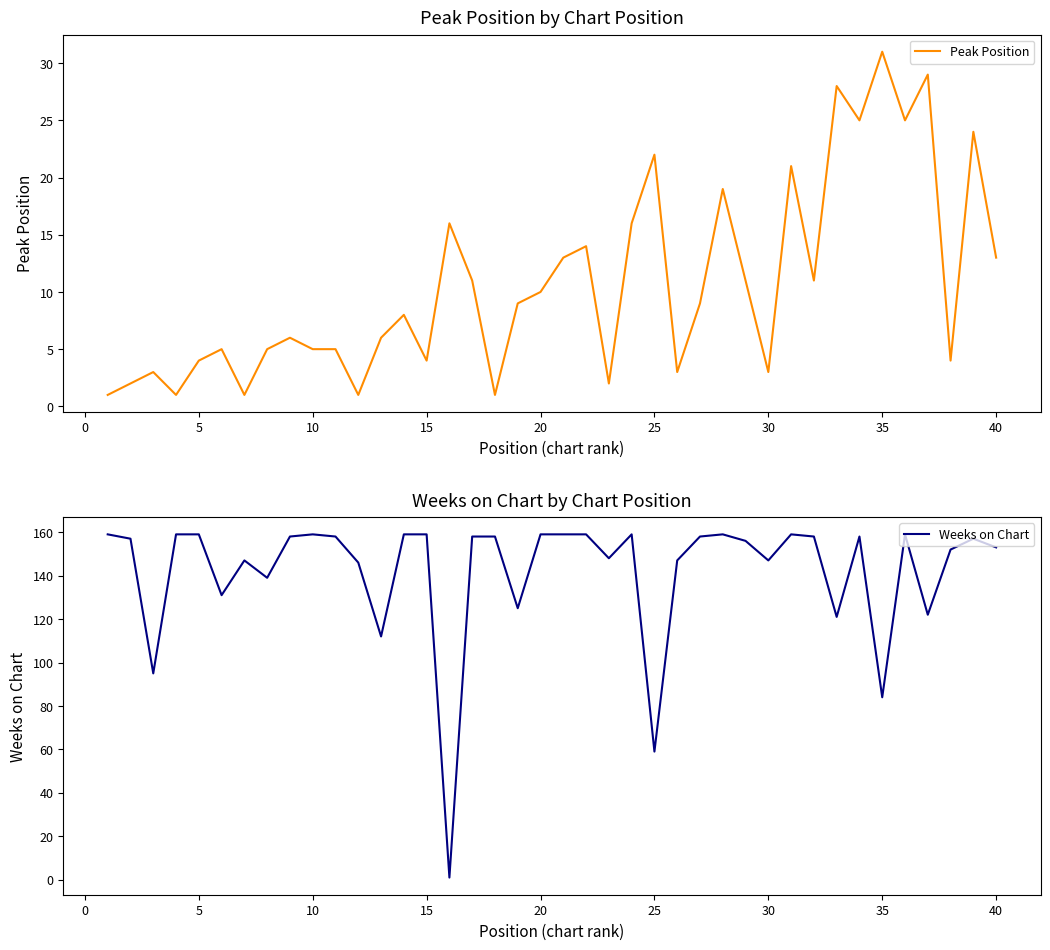

Is it true that Peak Position equals 21 at 40?

False